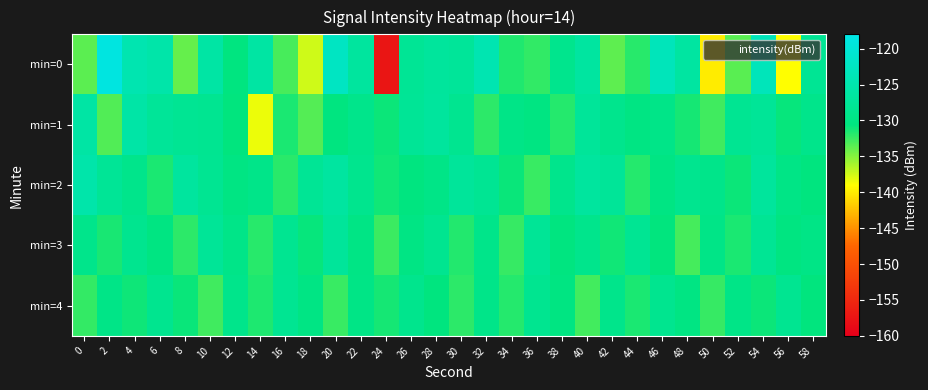

At which category is the sum across all series the highest?

54